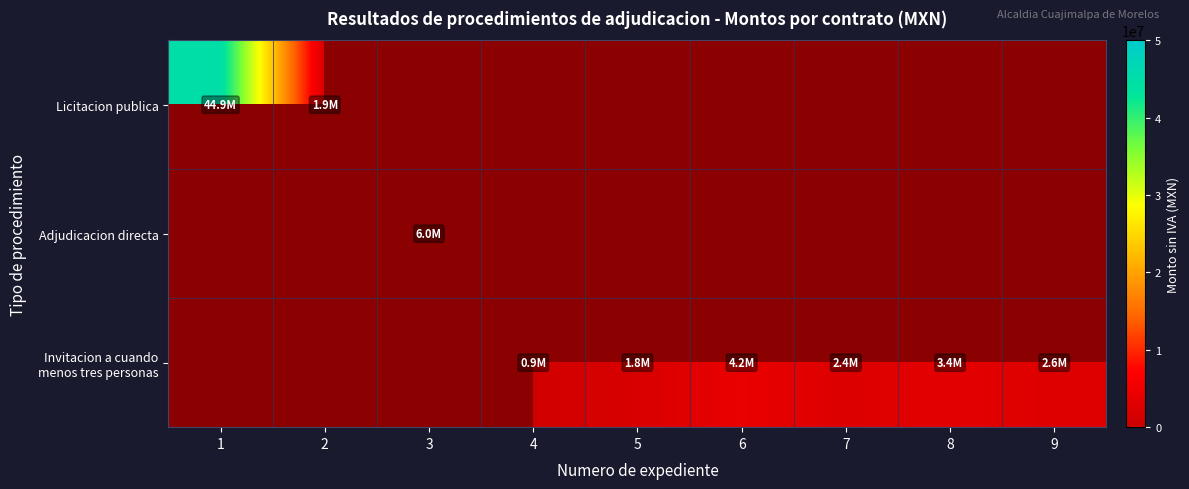

Which category has the lowest value across all series?

4